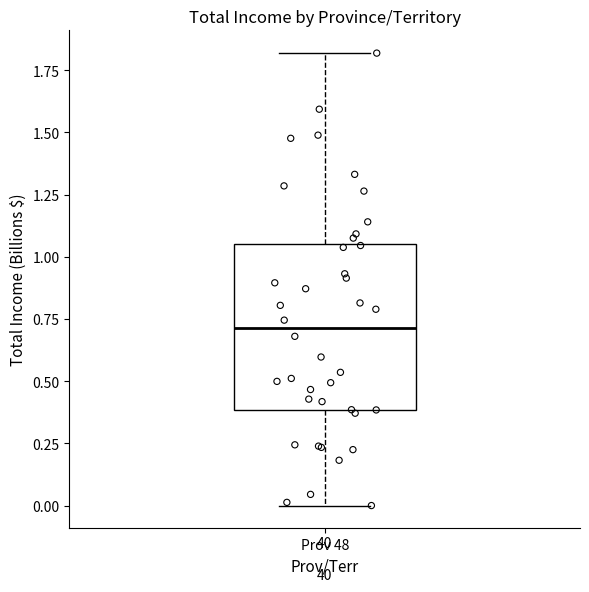

Read this box plot against the y-axis: the position of the median line, the range covered by the box, and the ends of both whiskers. The values are not printed on the chart, so give them approximately, as read against the axis.

median 0.70, box 0.40 to 1.05, whiskers 0.00 to 1.80